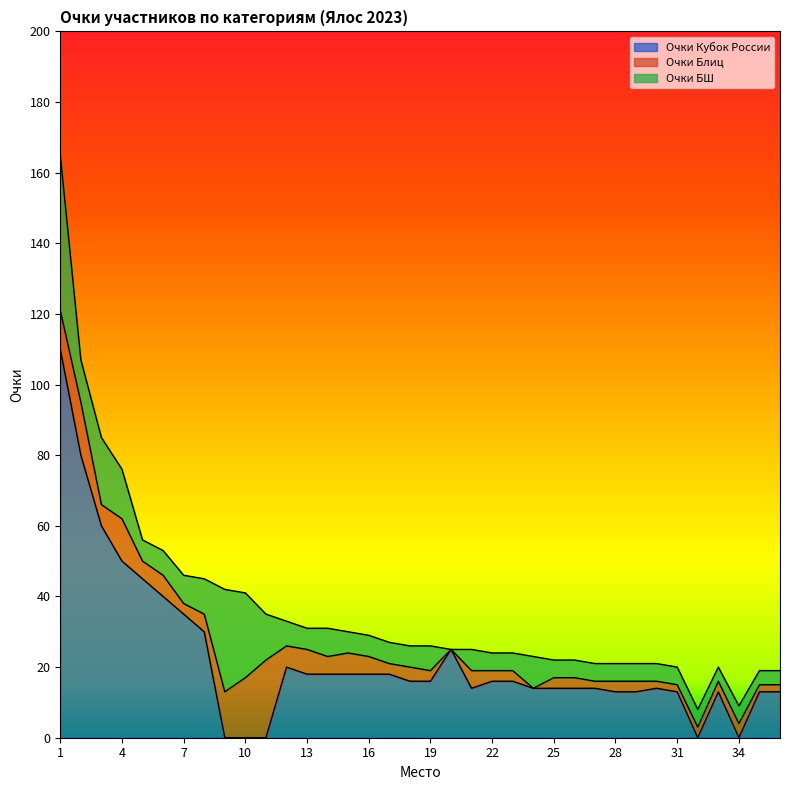

Reading right to left, extract all data points from this chart.

Очки Кубок России: 36=13	35=13	34=0	33=13	32=0	31=13	30=14	29=13	28=13	27=14	26=14	25=14	24=14	23=16	22=16	21=14	20=25	19=16	18=16	17=18	16=18	15=18	14=18	13=18	12=20	11=0	10=0	9=0	8=30	7=35	6=40	5=45	4=50	3=60	2=80	1=110
Очки Блиц: 36=2	35=2	34=4	33=3	32=3	31=2	30=2	29=3	28=3	27=2	26=3	25=3	24=0	23=3	22=3	21=5	20=0	19=3	18=4	17=3	16=5	15=6	14=5	13=7	12=6	11=22	10=17	9=13	8=5	7=3	6=6	5=5	4=12	3=6	2=15	1=11
Очки БШ: 36=4	35=4	34=5	33=4	32=5	31=5	30=5	29=5	28=5	27=5	26=5	25=5	24=9	23=5	22=5	21=6	20=0	19=7	18=6	17=6	16=6	15=6	14=8	13=6	12=7	11=13	10=24	9=29	8=10	7=8	6=7	5=6	4=14	3=19	2=12	1=44